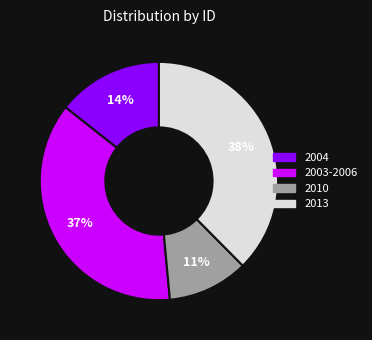

To the nearest percent, what is the average slice percentage?

25%